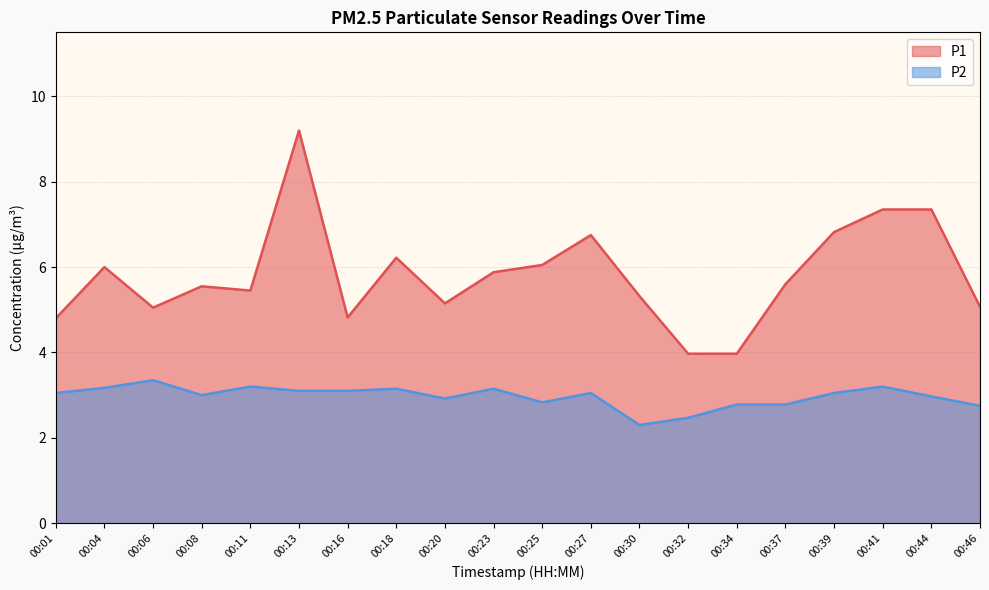

What is the sum of all P1 values?

116.4